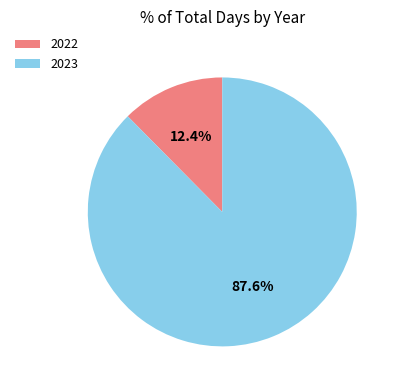

How many slices are in this pie chart?

2